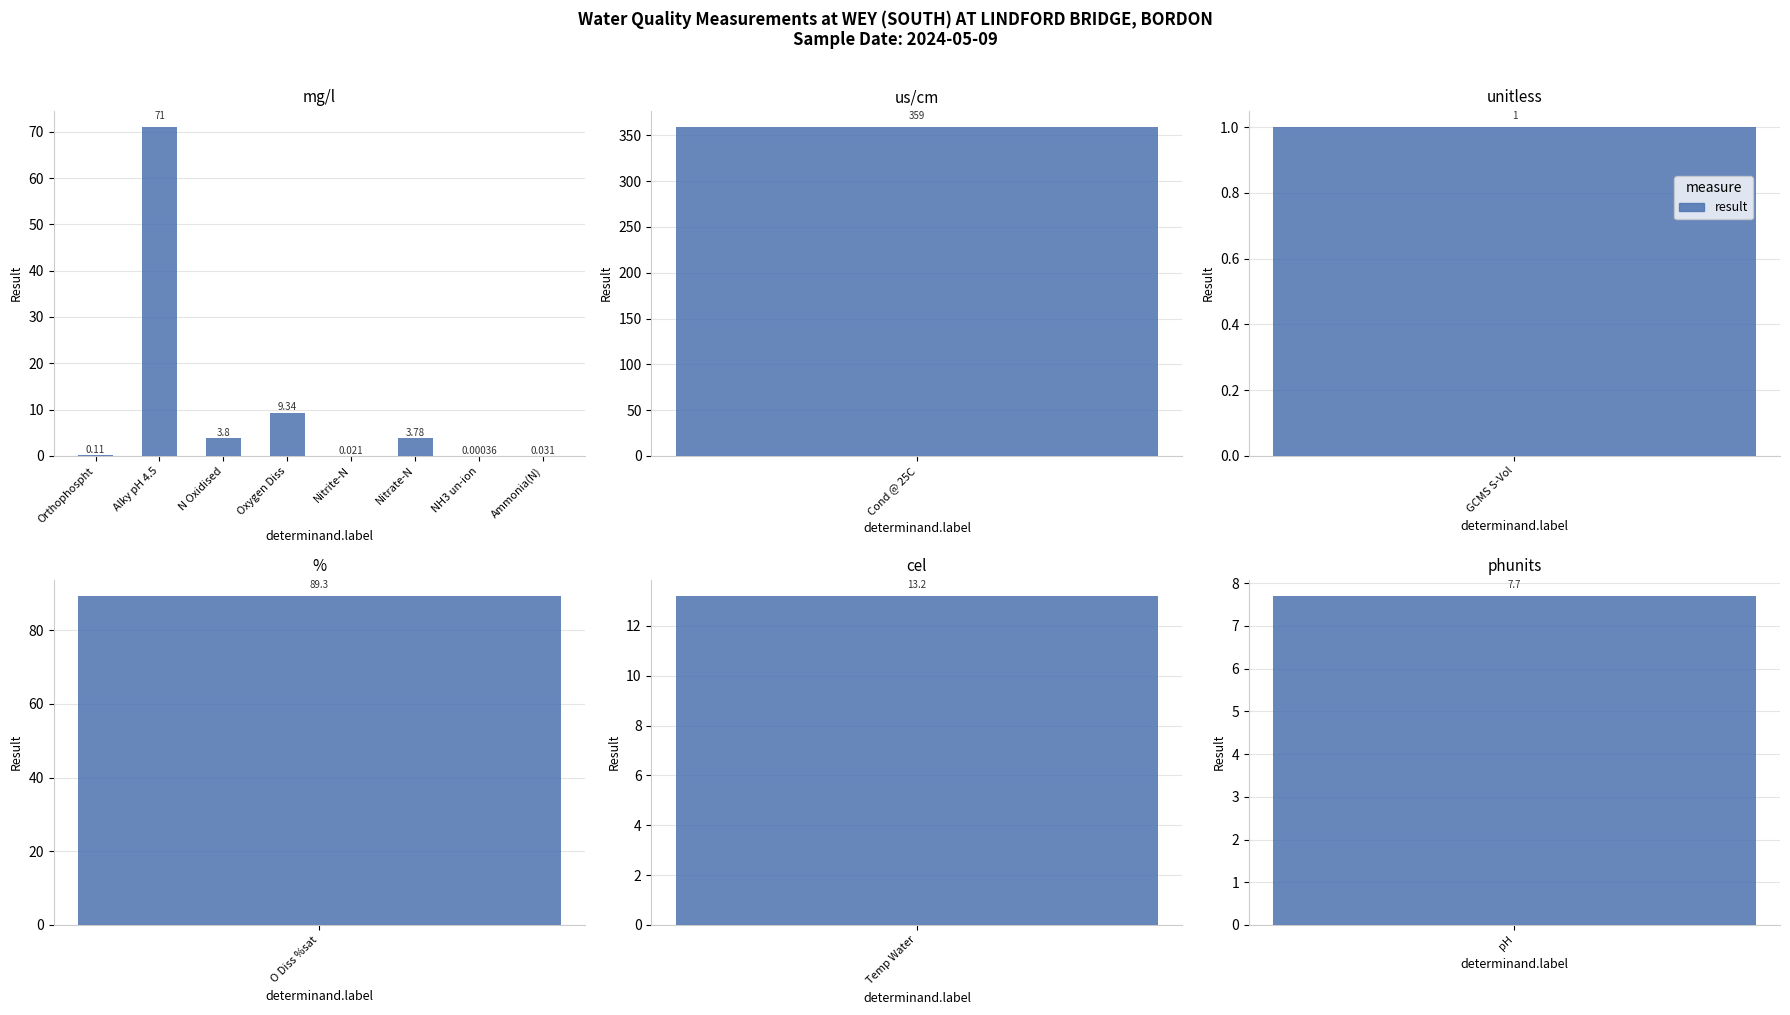

The value at Alky pH 4.5 is 44.8. True or false?

False